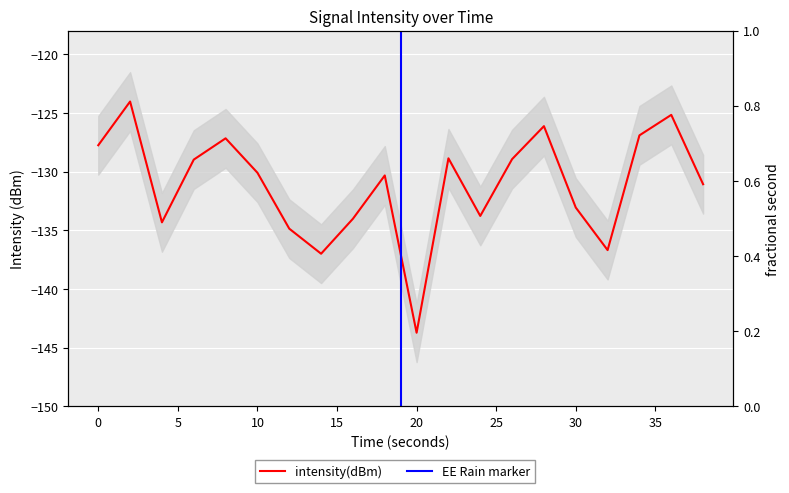

What is the minimum value shown in the chart?

-143.7